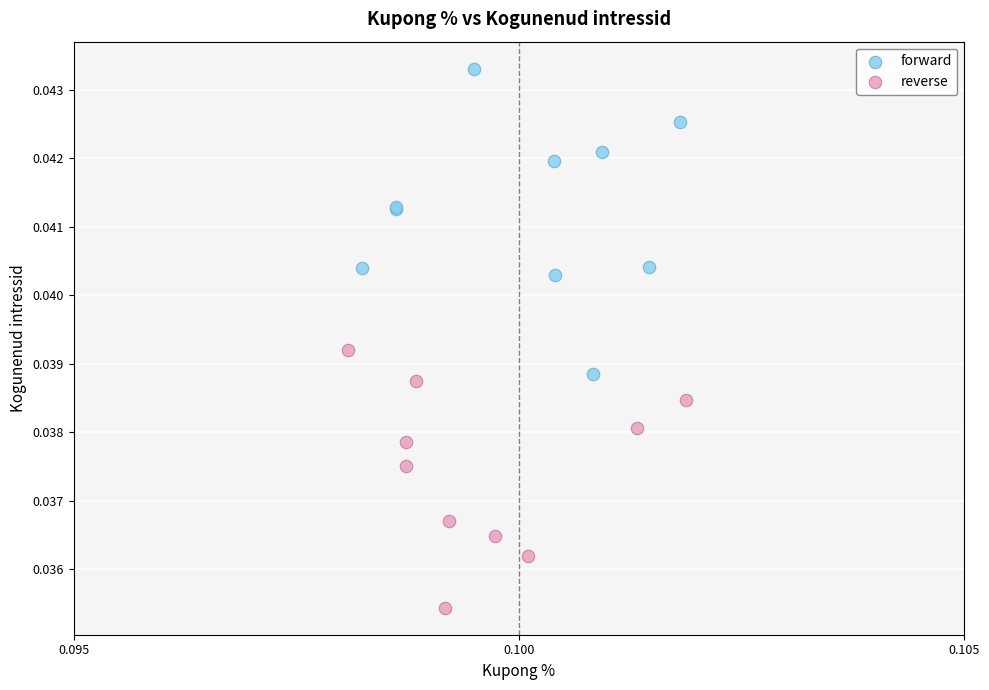

What are all the series names shown in the legend?

forward, reverse